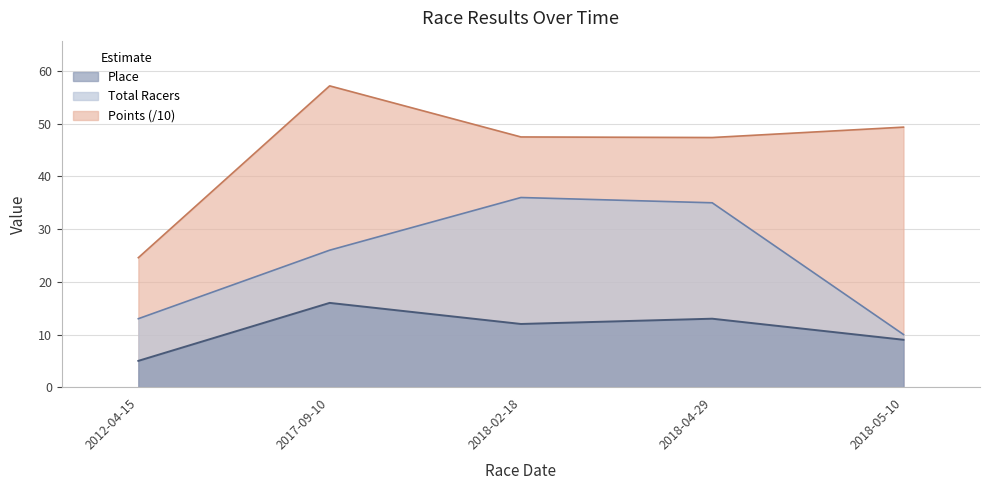

True or false: Place and Points intersect in this chart.

False